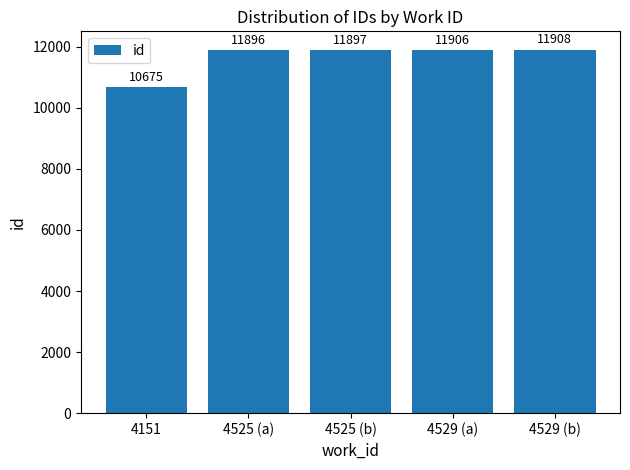

What is the maximum value shown in the chart?

11908